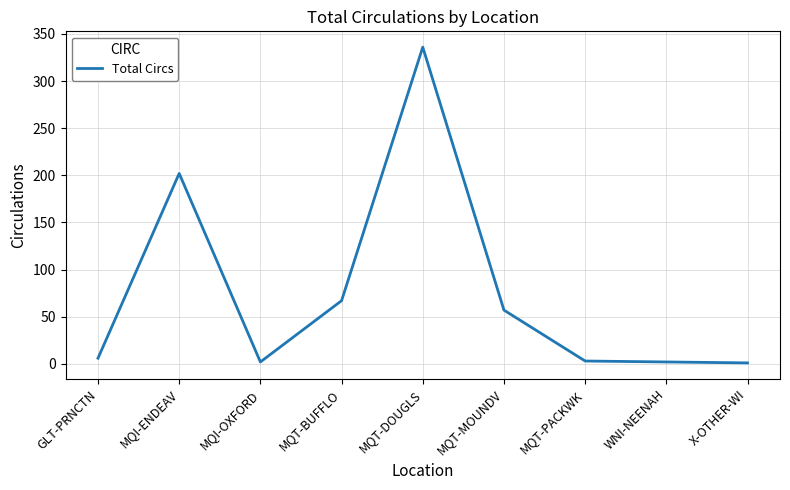

Which has a higher value, MQT-MOUNDV or MQT-DOUGLS?

MQT-DOUGLS